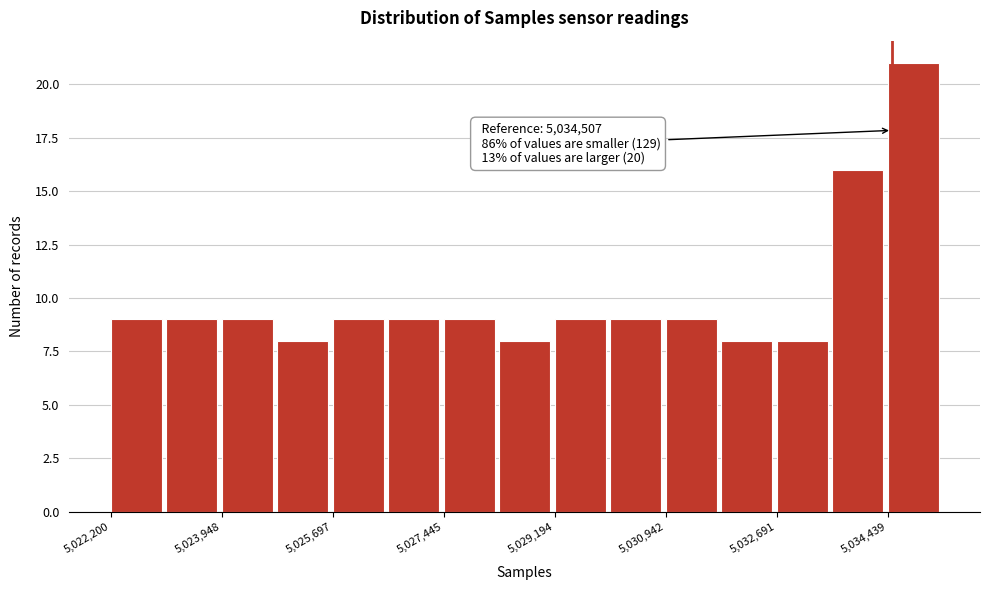

Which range on the x-axis has the tallest bar?

5034400 to 5035400